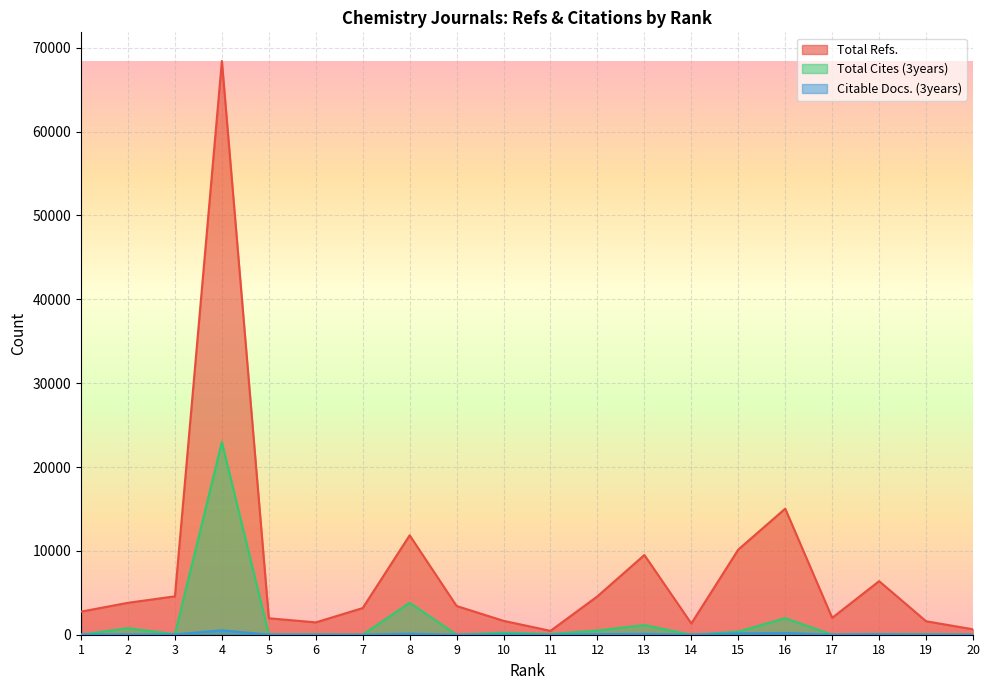

Where is the first local maximum for Total Cites (3years)?

2